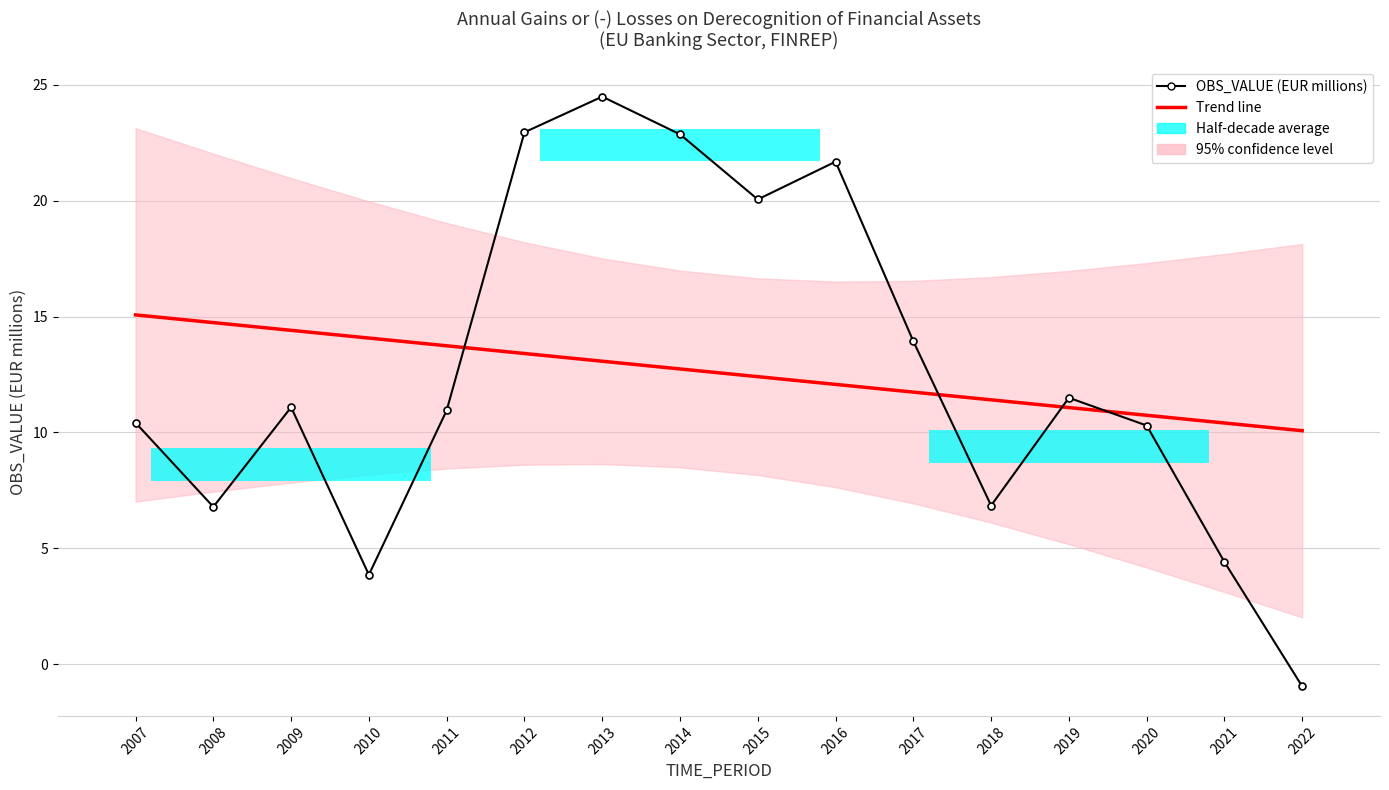

Reading left to right, extract all data points from this chart.

Trend line: 15.1	14.7	14.4	14.1	13.7	13.4	13.1	12.7	12.4	12.1	11.7	11.4	11.1	10.7	10.4	10.1
OBS_VALUE (EUR millions): 10.4	6.8	11.1	3.9	10.9	22.9	24.5	22.9	20.1	21.7	13.9	6.8	11.5	10.3	4.4	-1.0